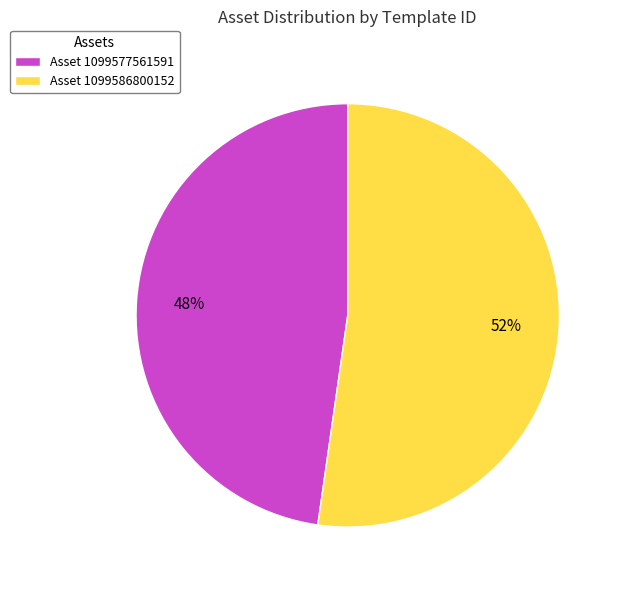

Which has a higher value, Asset 1099586800152 or Asset 1099577561591?

Asset 1099586800152